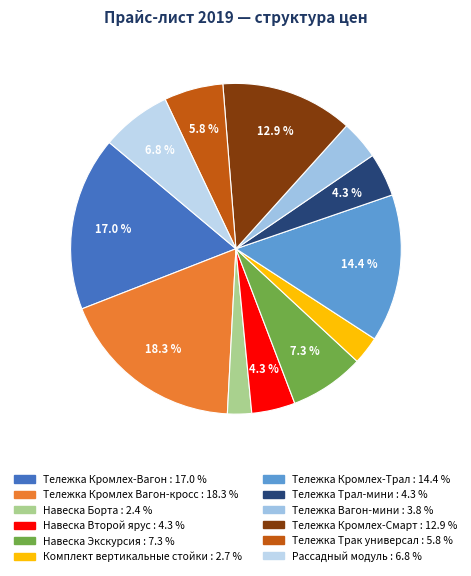

Is the sum of Тележка Трак универсал and Навеска Экскурсия greater than half?

No